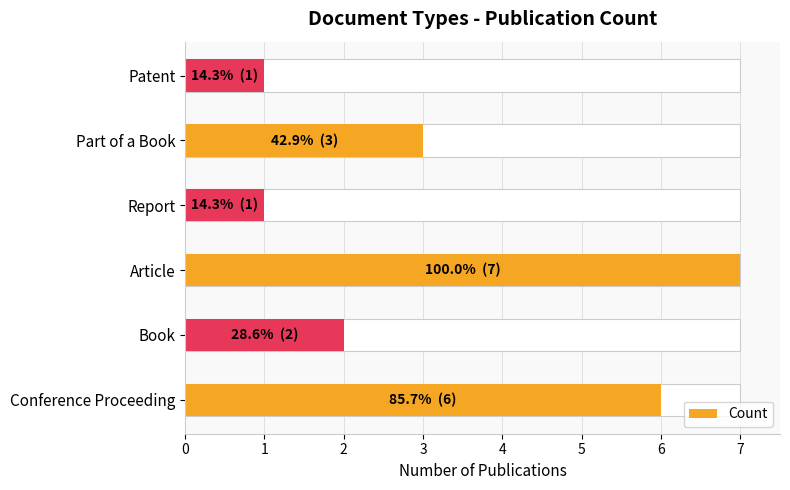

How many values are below 3?

3